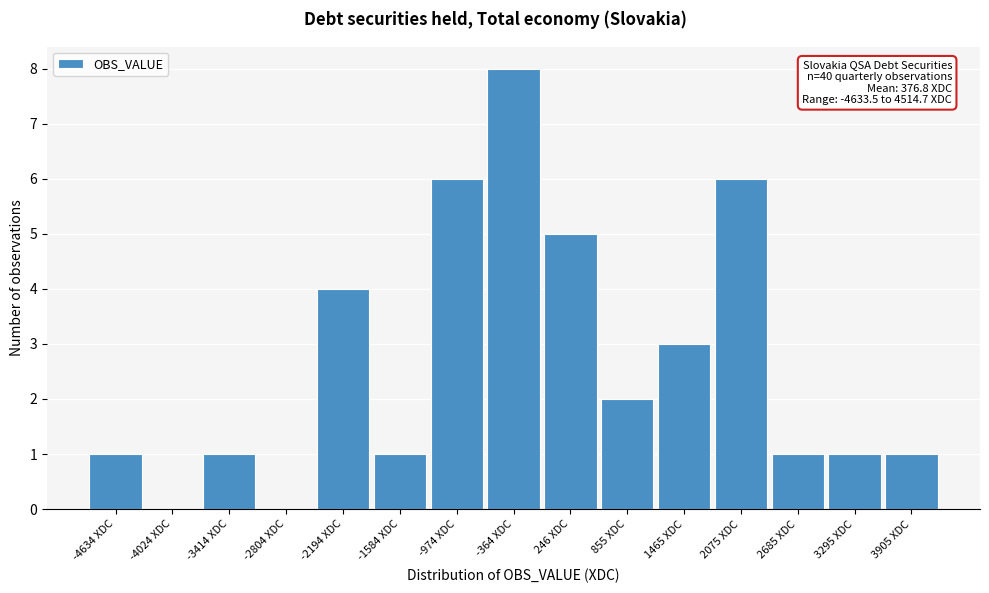

Reading left to right, transcribe all the data shown in this chart.

-4634 XDC=1	-4024 XDC=0	-3414 XDC=1	-2804 XDC=0	-2194 XDC=4	-1584 XDC=1	-974 XDC=6	-364 XDC=8	246 XDC=5	855 XDC=2	1465 XDC=3	2075 XDC=6	2685 XDC=1	3295 XDC=1	3905 XDC=1